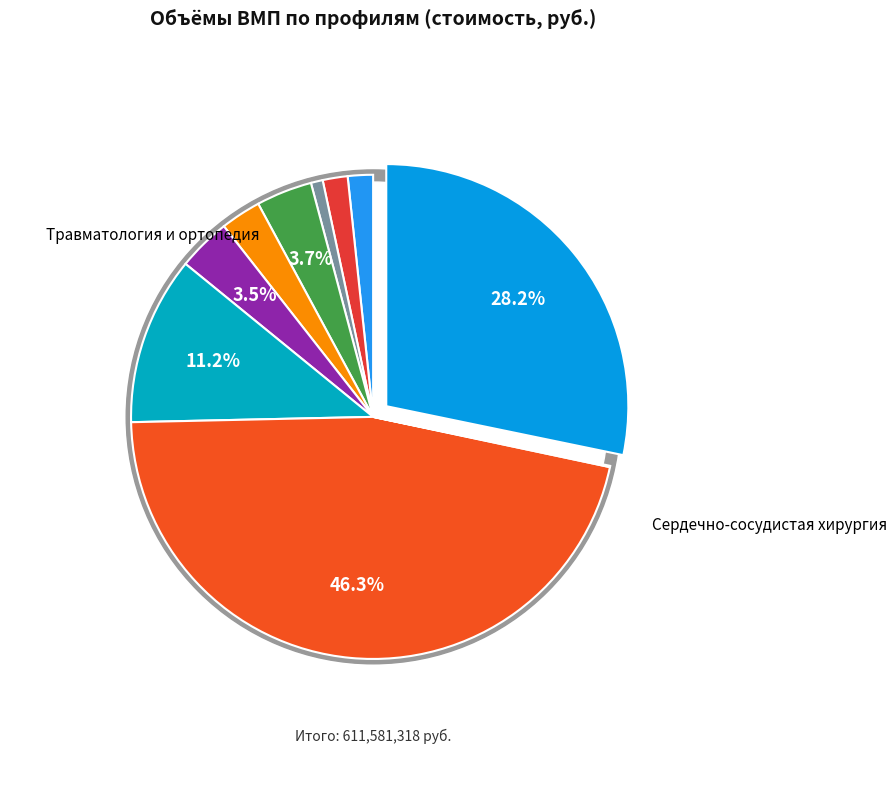

What percentage is the Гастроэнтерология slice, to the nearest percent?

2%